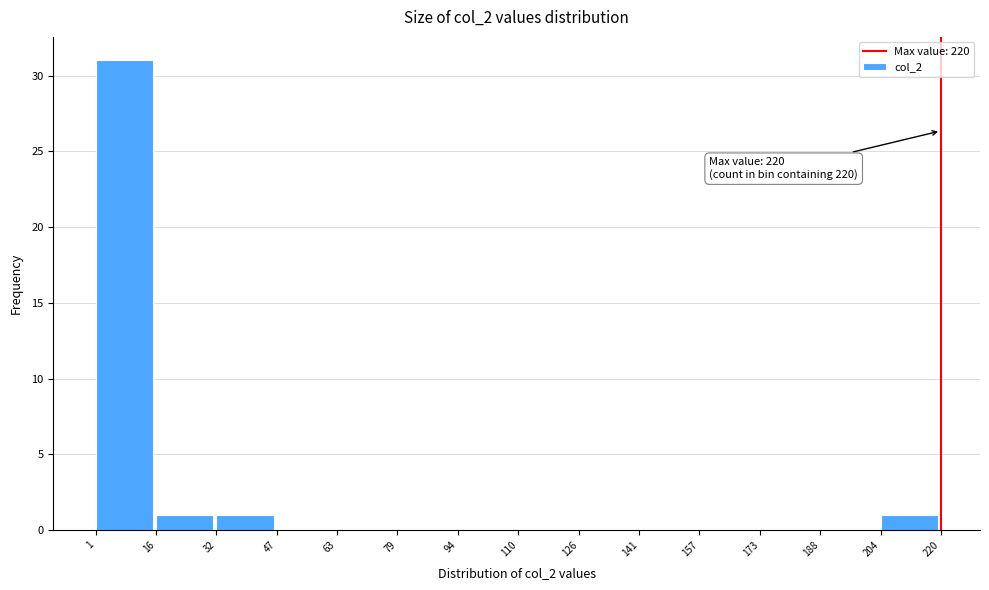

Which range on the x-axis has the tallest bar?

1 to 16